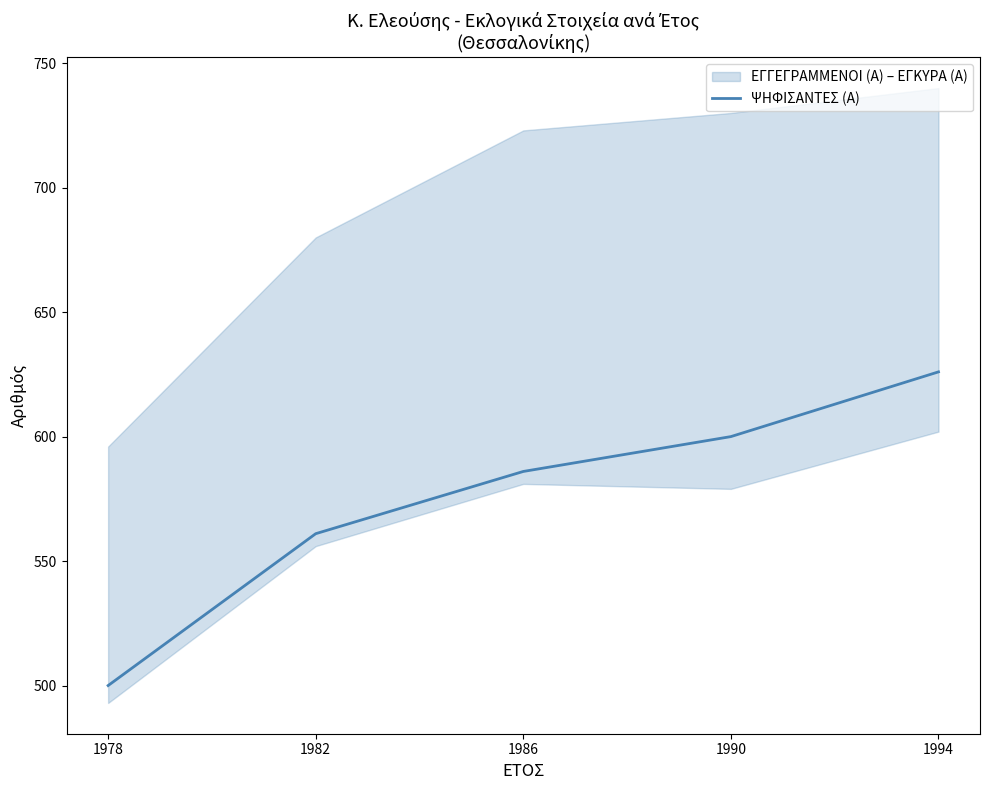

What is the value of the 3rd point from the left?

586